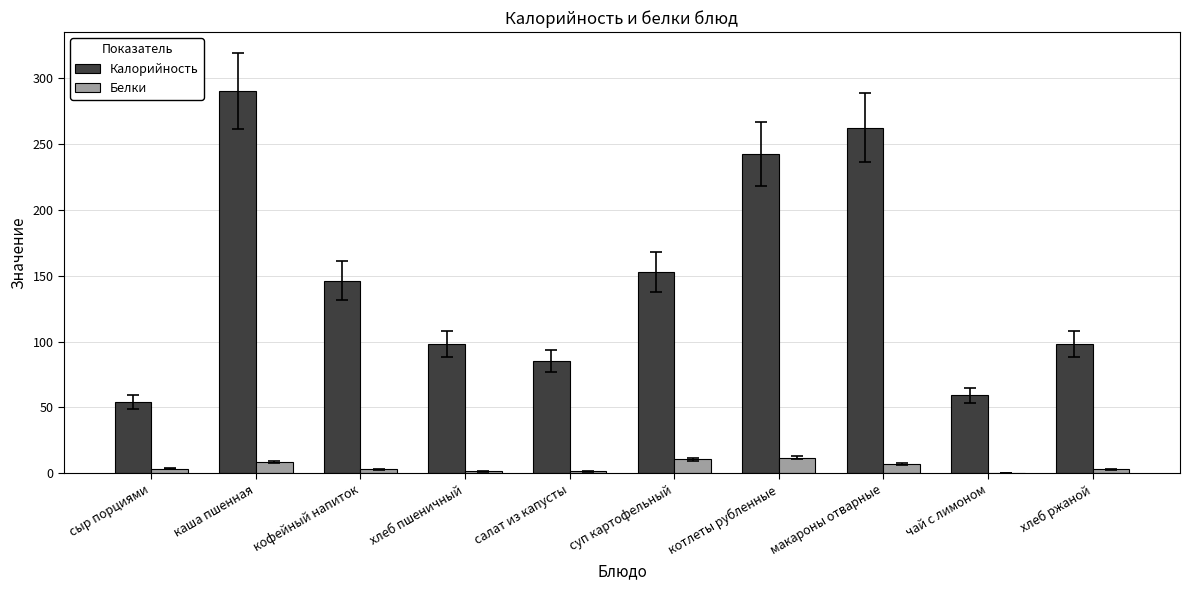

What is the total value across all series at кофейный напиток?

149.4